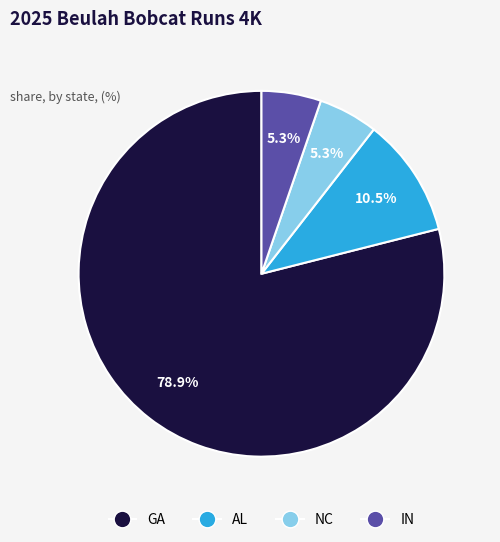

Is it true that NC is 5% of the pie?

True